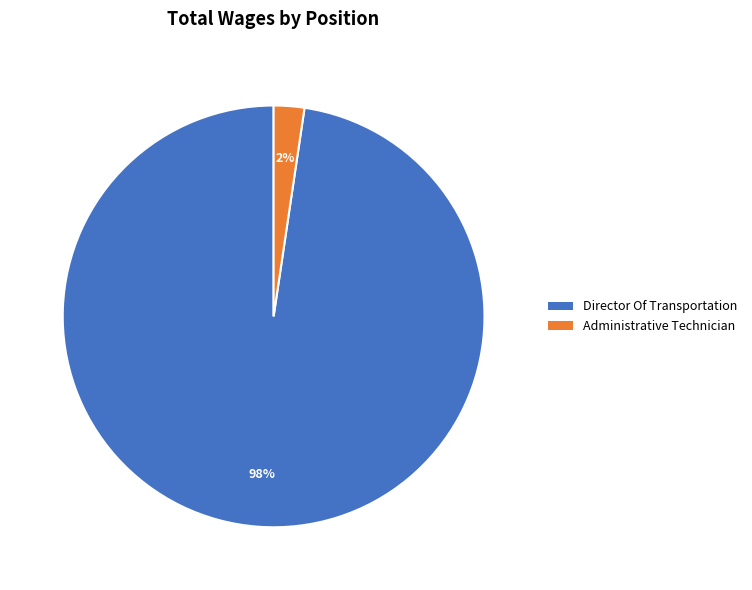

Is there a majority slice in this chart?

Yes